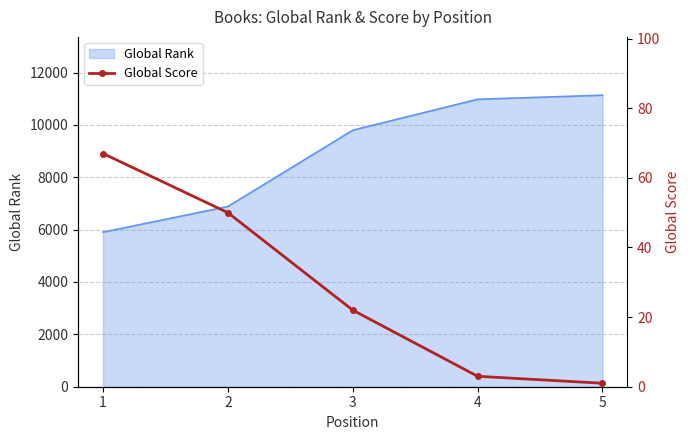

The chart shows a value of 70 at 2. True or false?

False